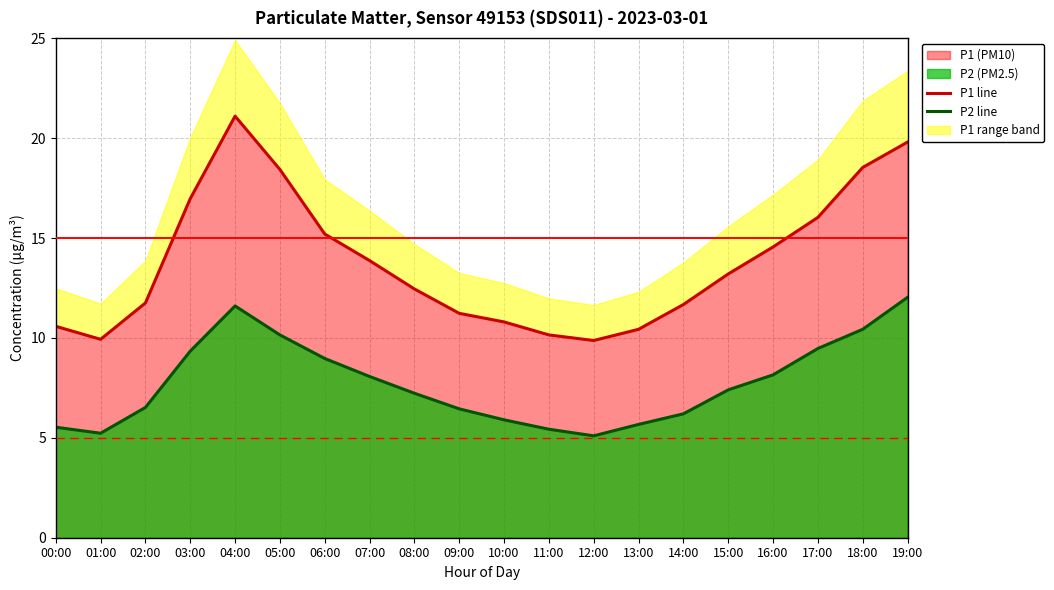

Which series has the largest range (max minus min)?

P1 line